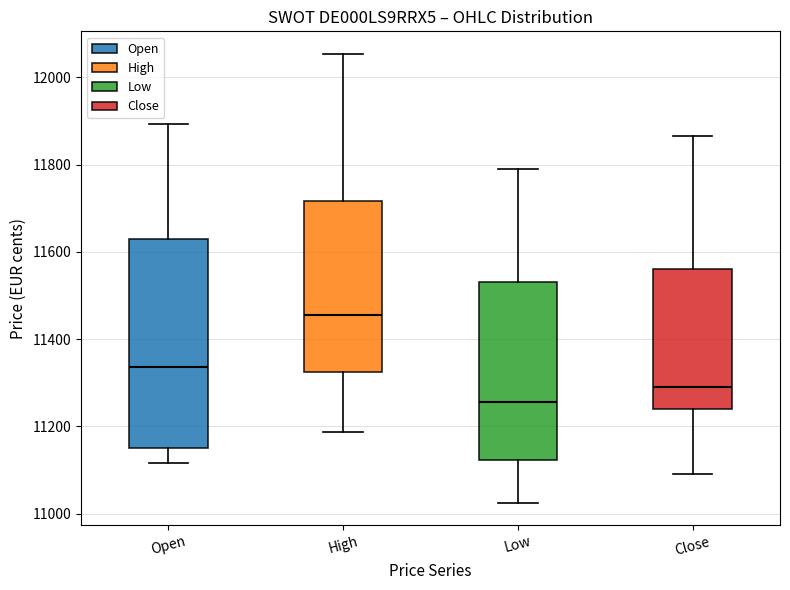

Where does the upper whisker of the box for High end on the y-axis? The values are not printed on the chart, so give them approximately, as read against the axis.

12060